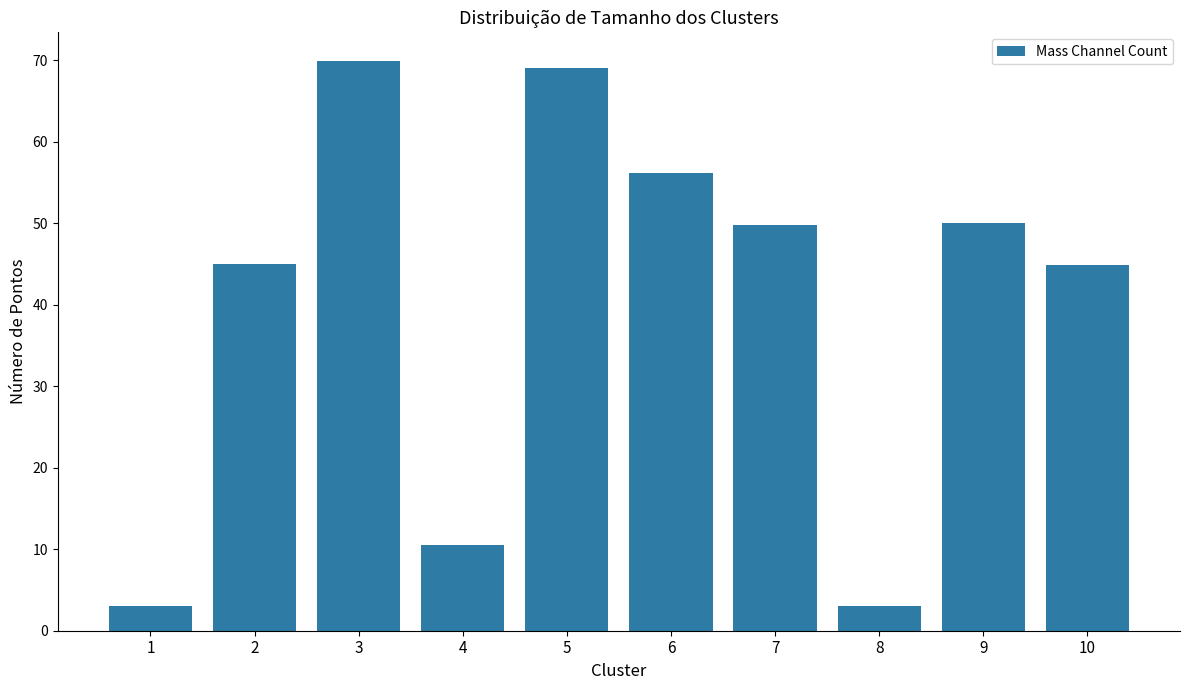

What is the minimum value shown in the chart?

3.0